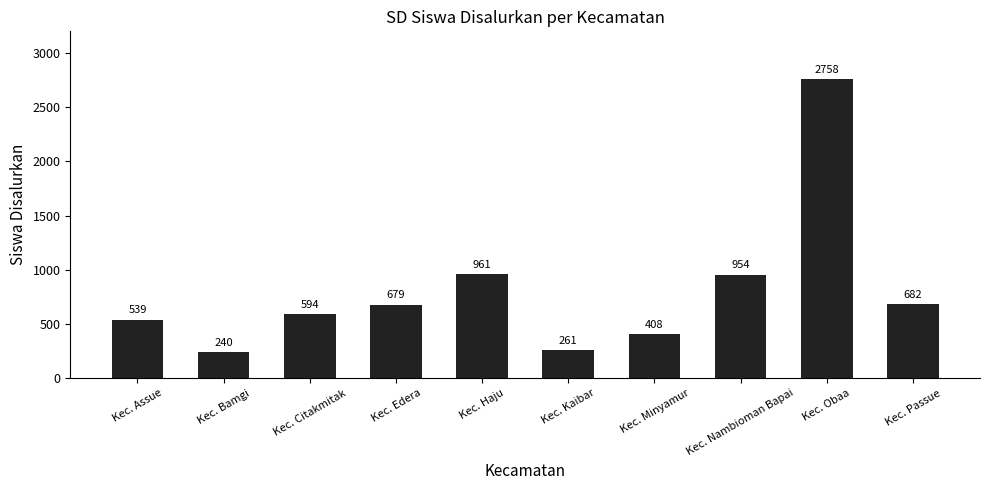

Where is the data nearest to the value 1499?

Kec. Haju